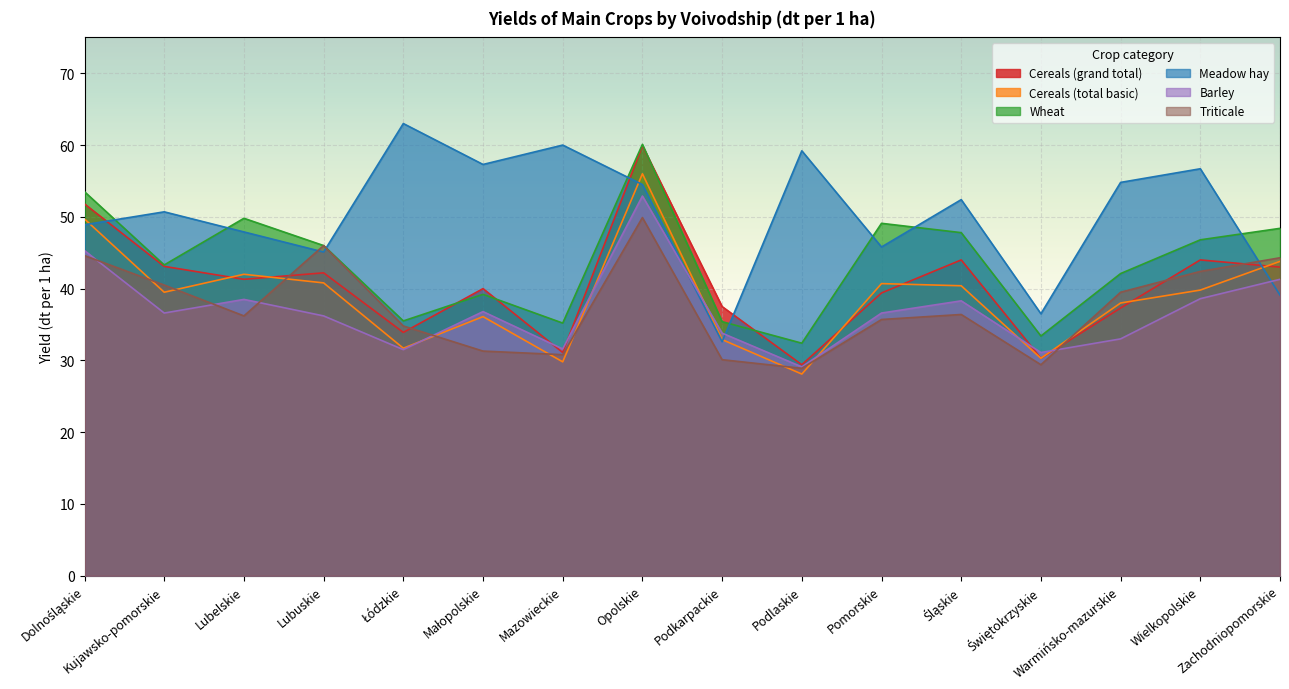

Which series has the largest total across all categories?

Meadow hay